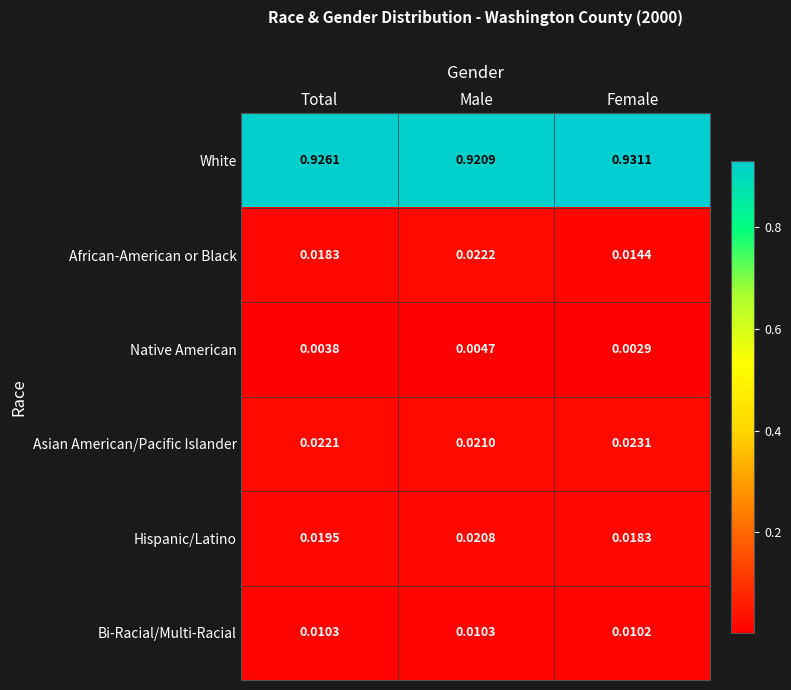

Rank the series at Female from highest to lowest value.

White, Asian American/Pacific Islander, Hispanic/Latino, African-American or Black, Bi-Racial/Multi-Racial, Native American